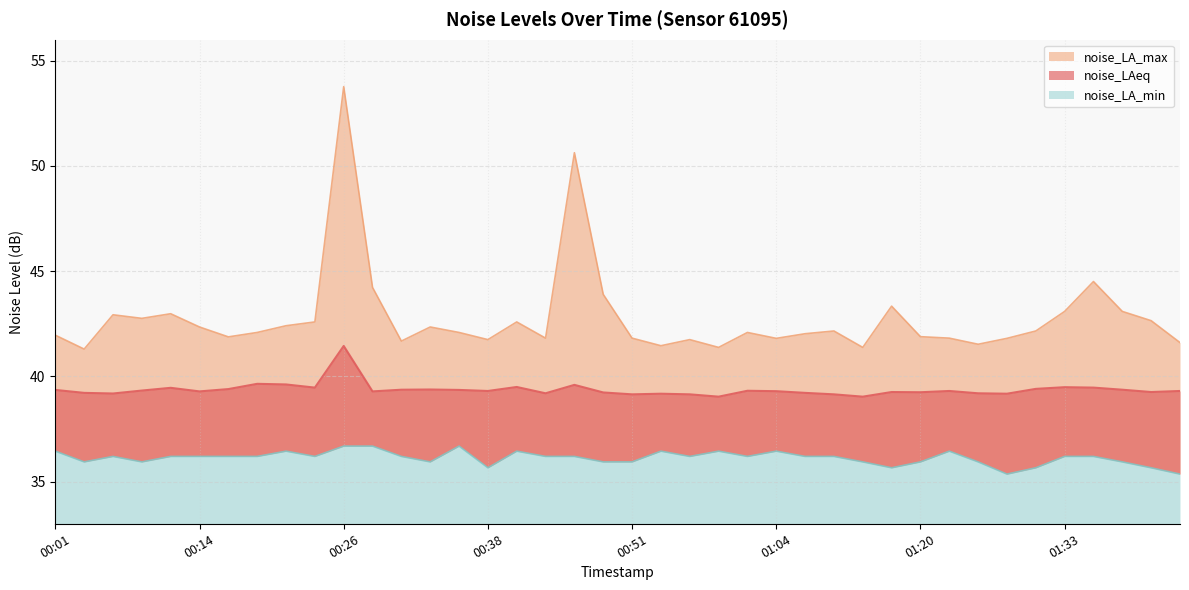

True or false: noise_LA_min has more than 0 interior local peaks.

True